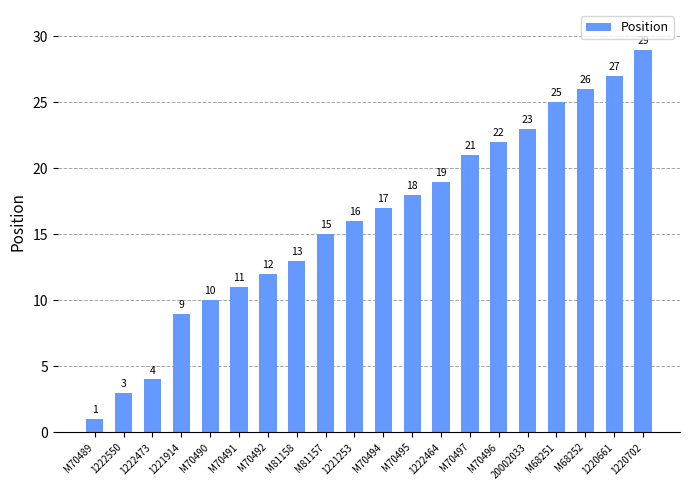

What is the change in value from 1222550 to M70492?

+9